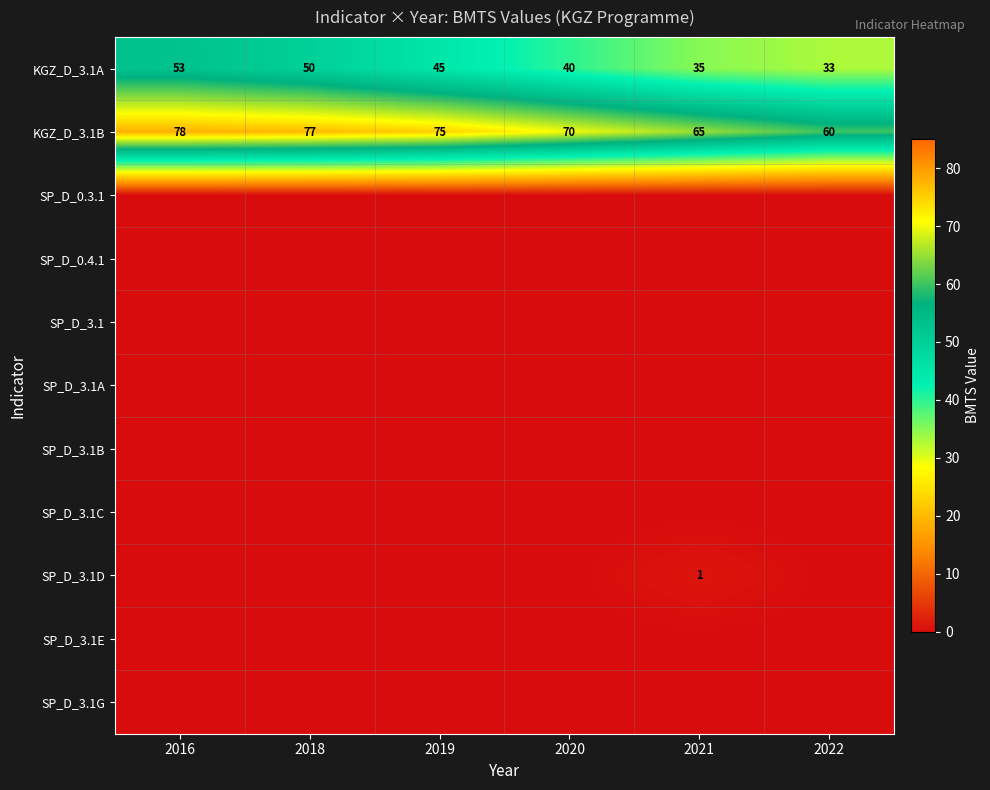

At which category is the sum across all series the highest?

2016